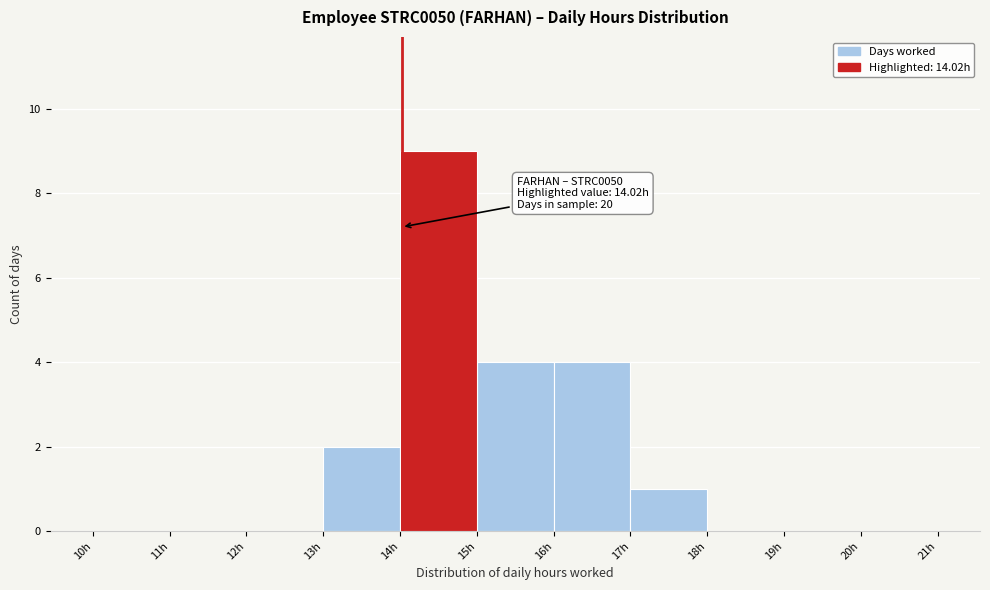

Over which range of the x-axis is the bar tallest?

14 to 15